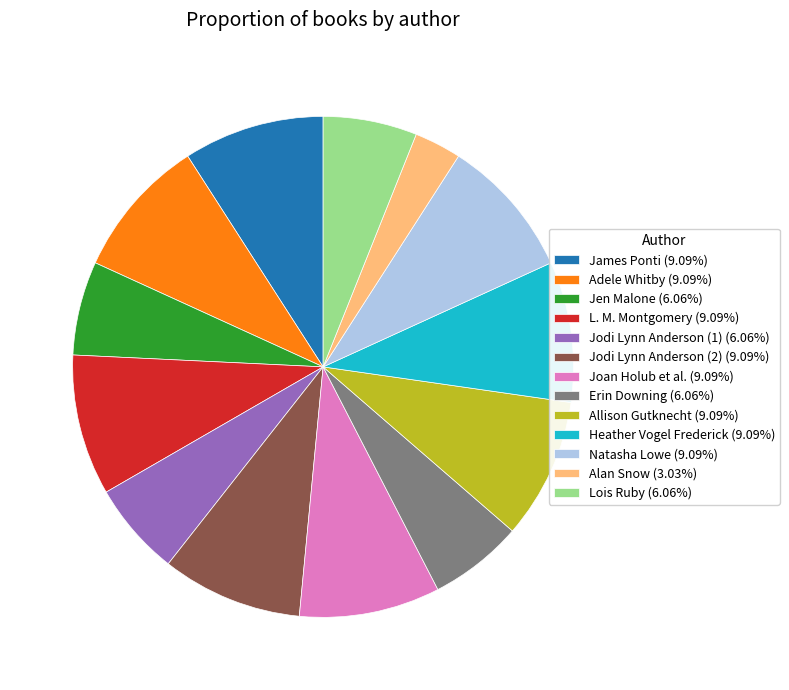

Is the sum of Alan Snow (3.03%) and L. M. Montgomery (9.09%) greater than half?

No